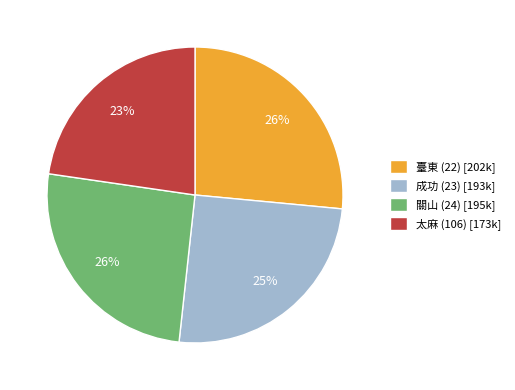

Count the number of slices in the pie.

4